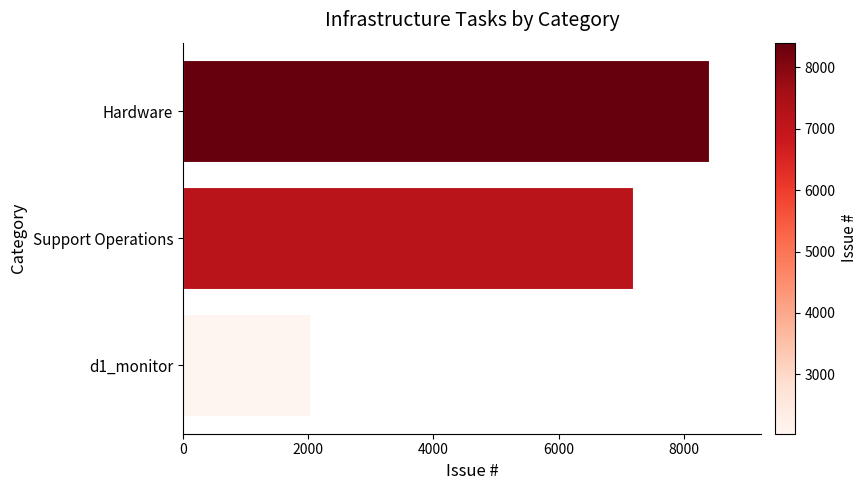

How many data points are less than 7184?

1